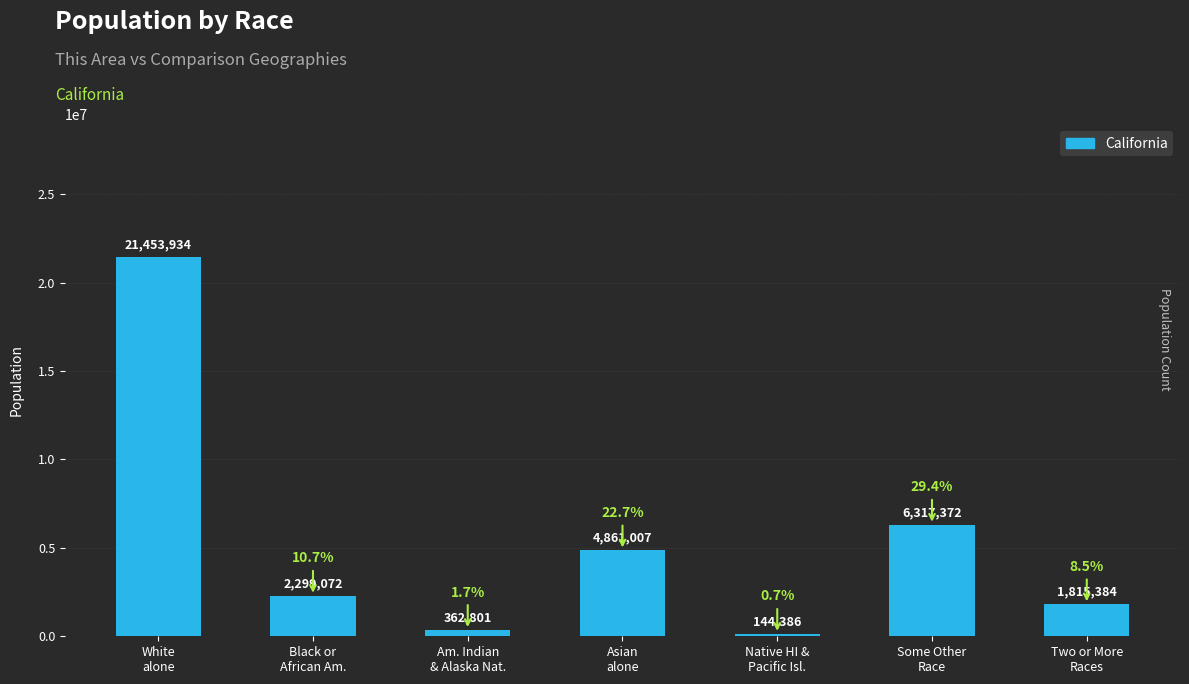

Rank the categories by value from highest to lowest.

White
alone, Some Other
Race, Asian
alone, Black or
African Am., Two or More
Races, Am. Indian
& Alaska Nat., Native HI &
Pacific Isl.